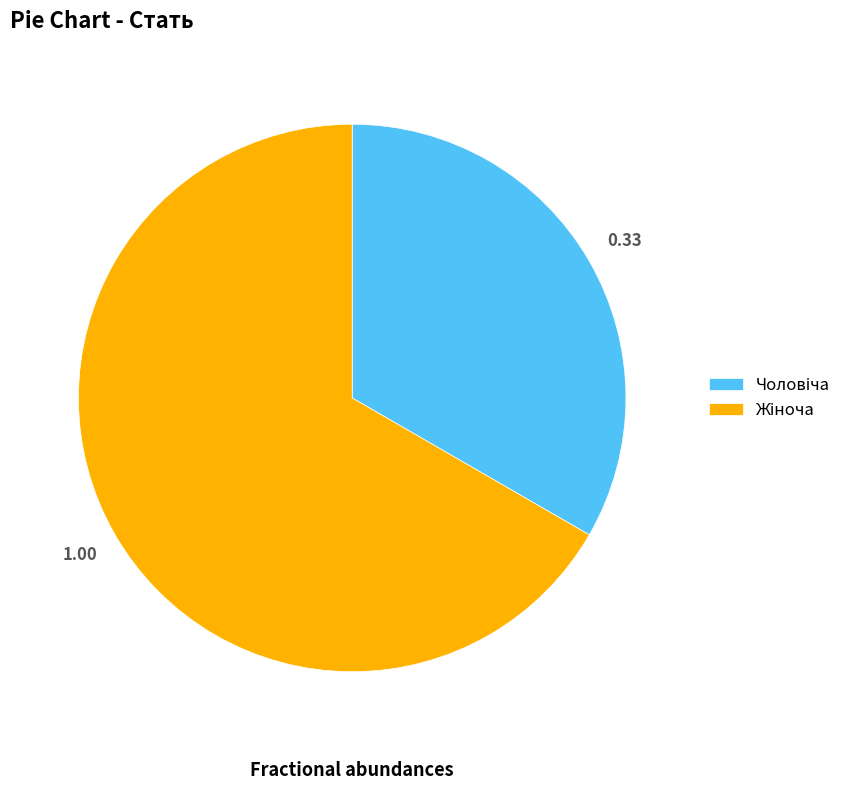

Is there any slice that represents more than half of the pie?

Yes